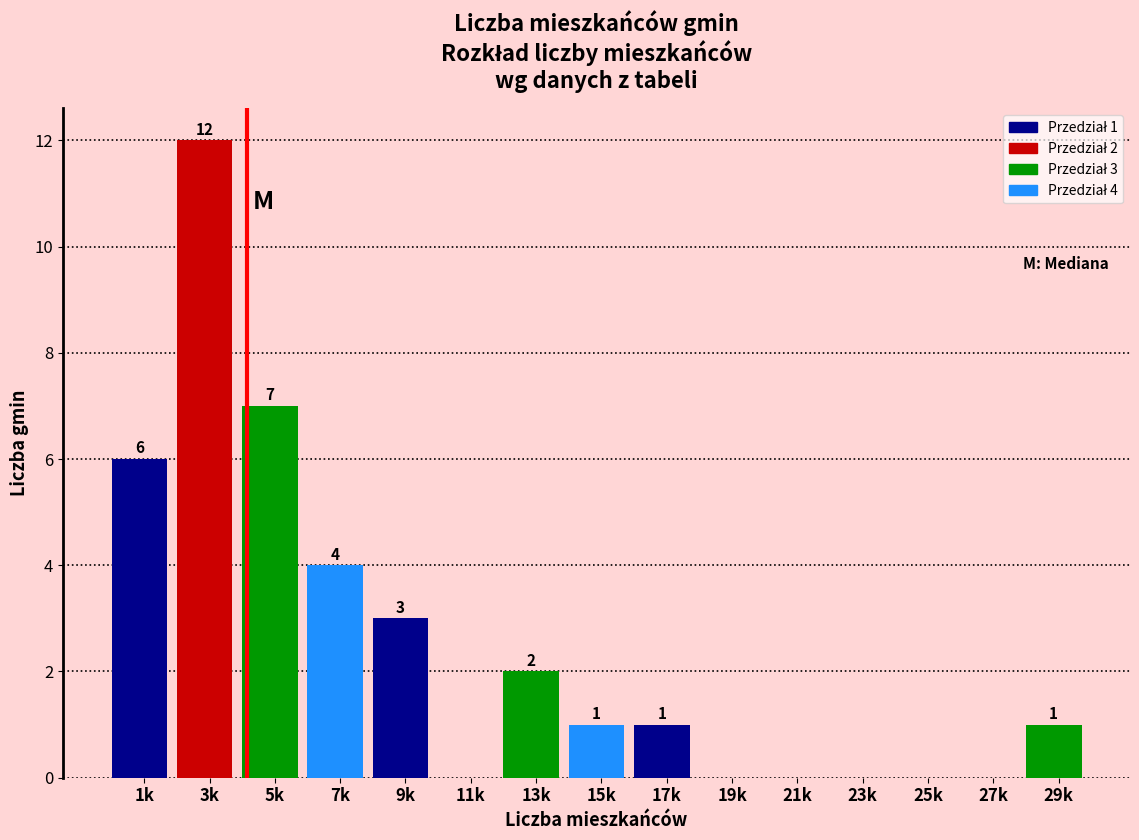

Reading left to right, transcribe all the data shown in this chart.

1k=6	3k=12	5k=7	7k=4	9k=3	11k=0	13k=2	15k=1	17k=1	19k=0	21k=0	23k=0	25k=0	27k=0	29k=1